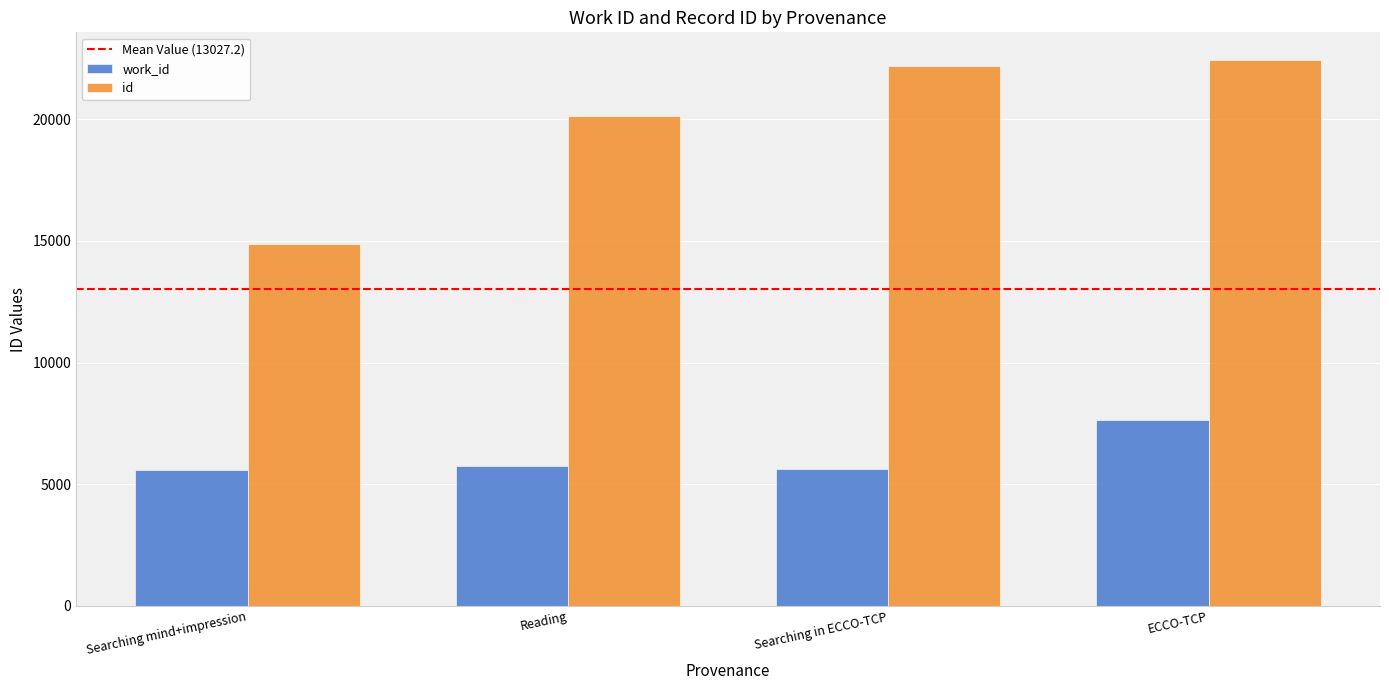

At which label does work_id reach its peak?

ECCO-TCP